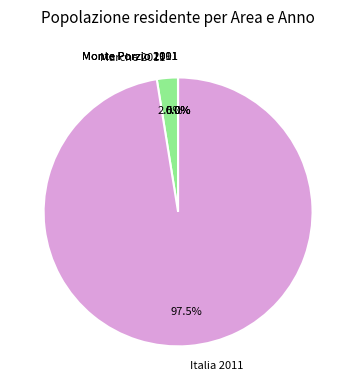

Is there any slice that represents more than half of the pie?

Yes